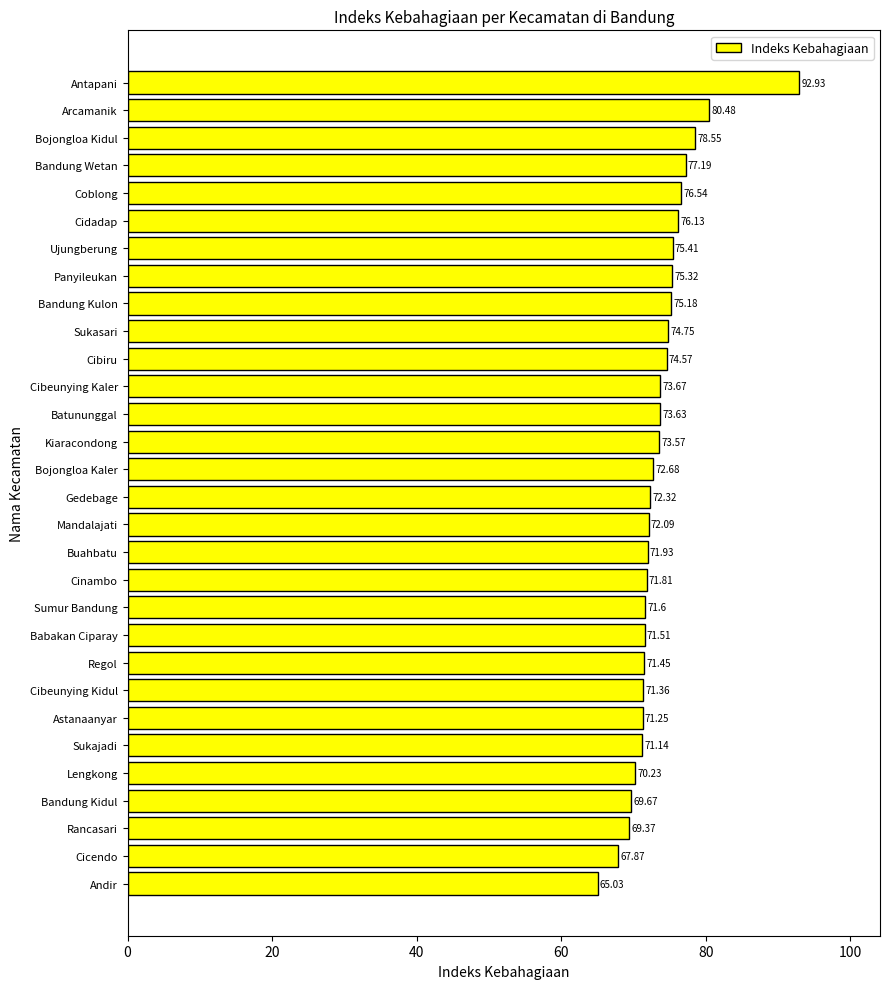

How many values exceed 72?

17